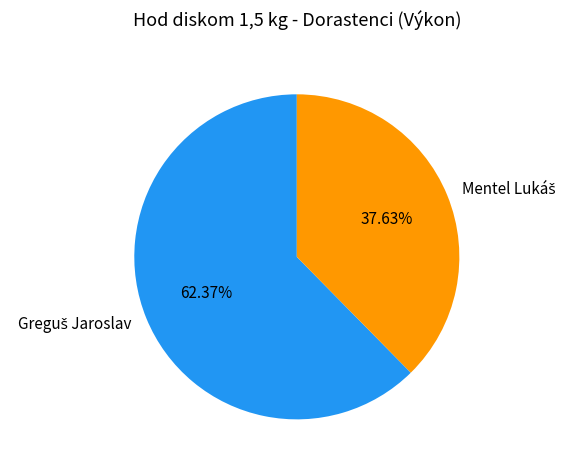

Is there a majority slice in this chart?

Yes